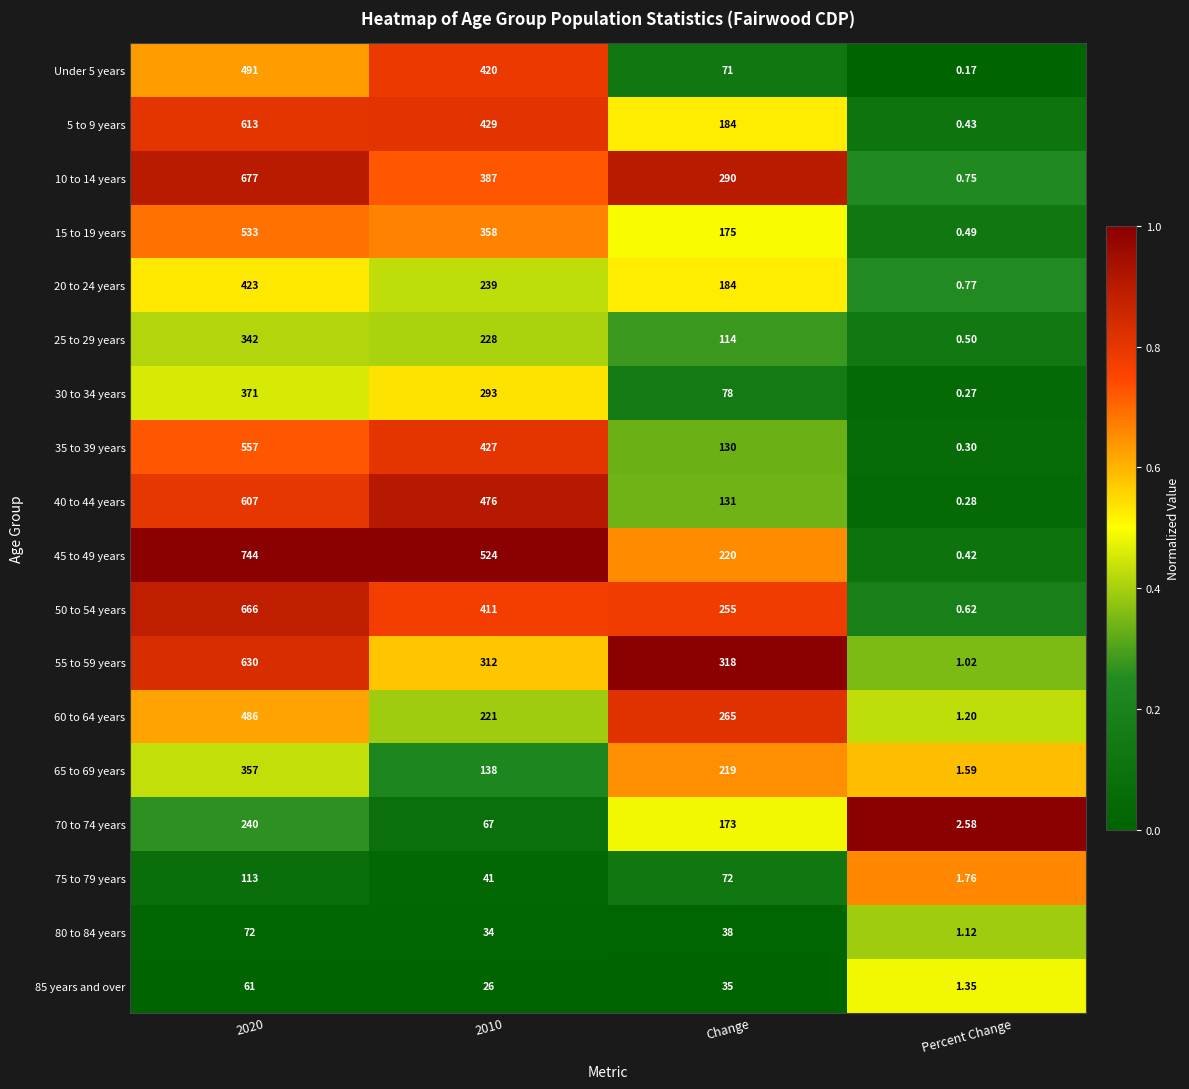

At which label is 15 to 19 years closest to 266?

Change